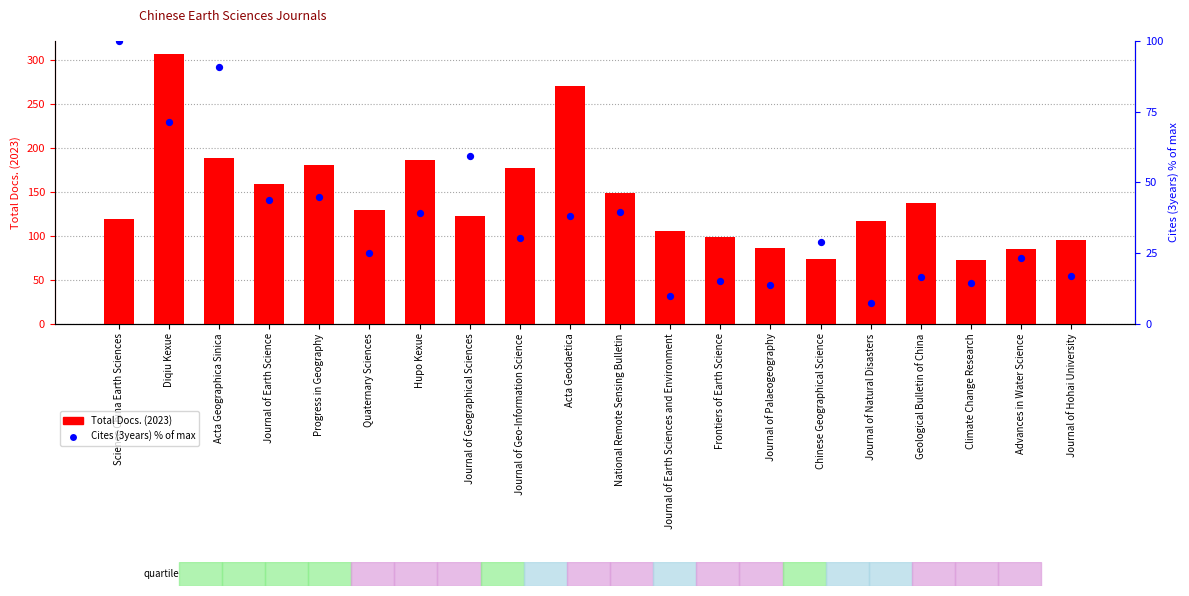

Which series reaches the minimum Y coordinate?

Cites (3years) % of max